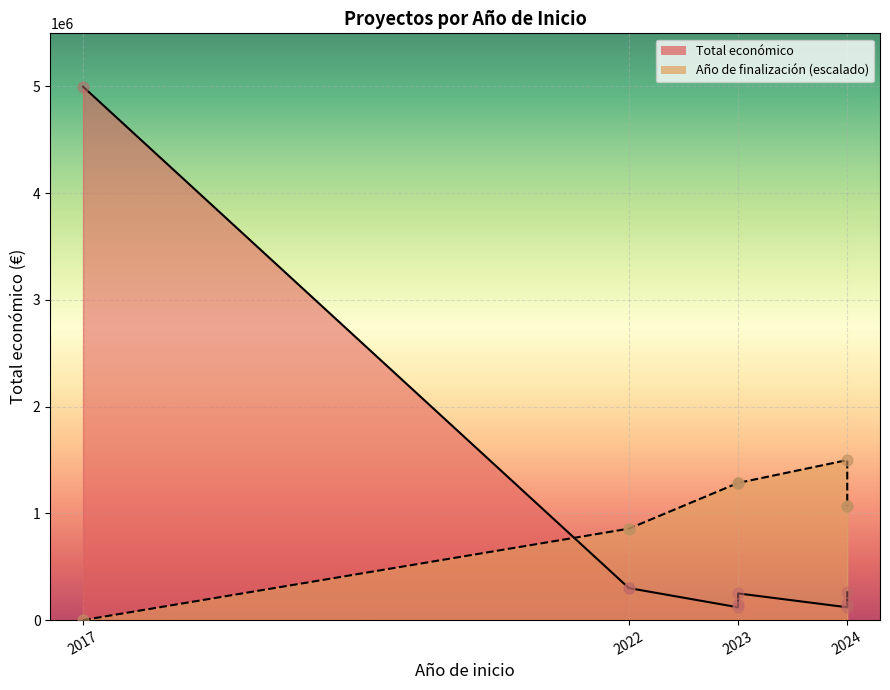

What is the change in value from 2022 to 2024?

-39588